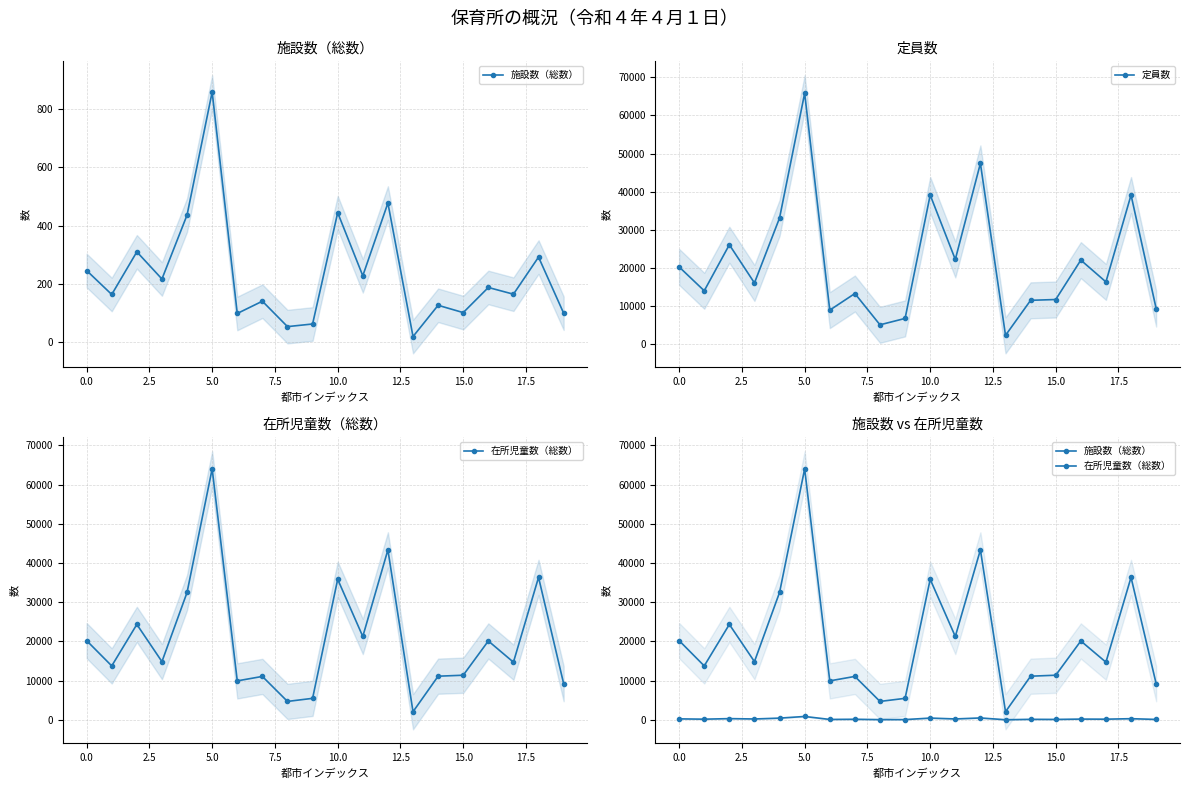

Which series has the widest spread of values?

定員数